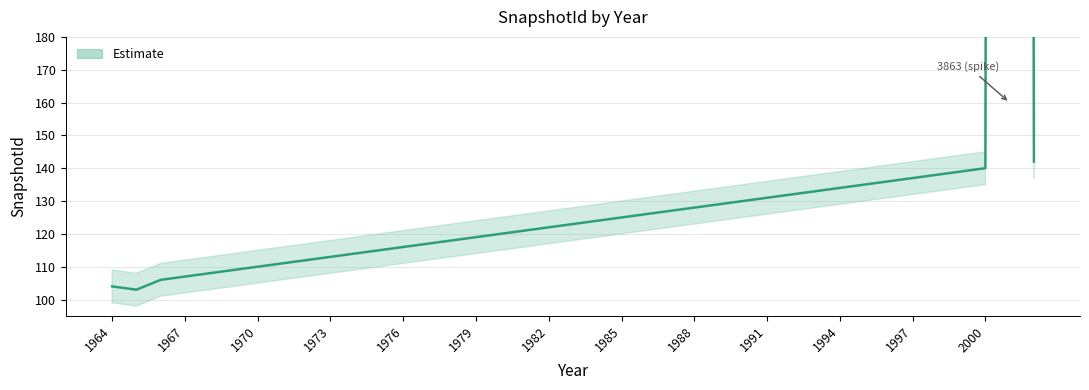

True or false: there are more than 0 points higher than both neighbors.

True